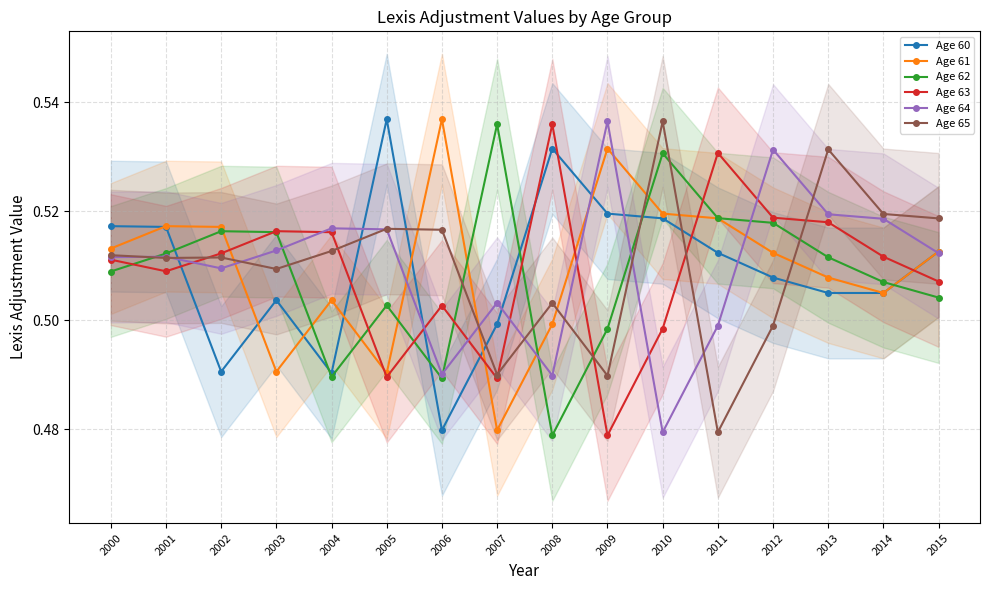

Between 2002 and 2005, which is larger?

2005